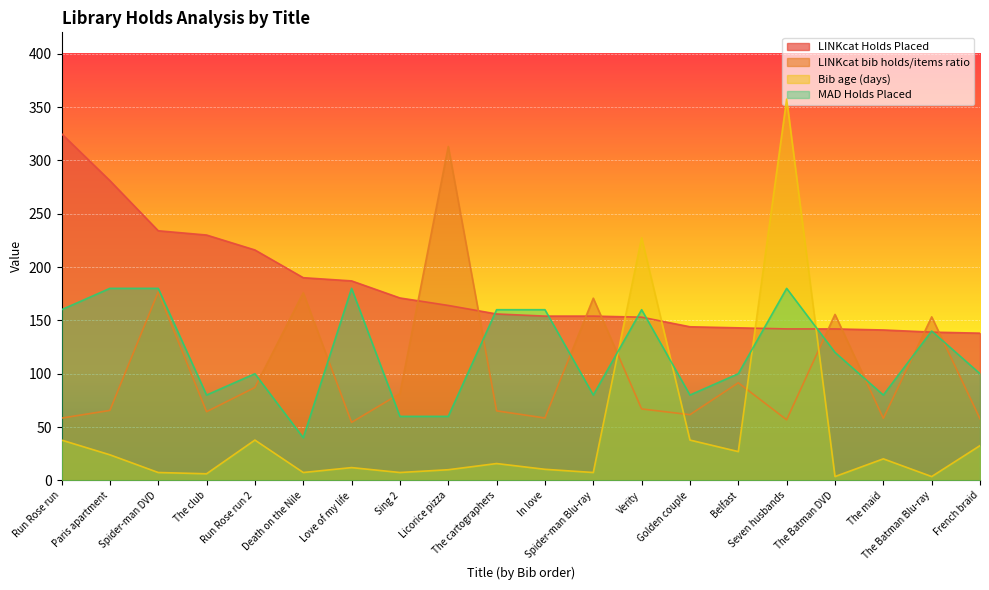

List the labels in order of LINKcat bib holds/items ratio value, largest first.

Licorice pizza, Spider-man DVD, Death on the Nile, Spider-man Blu-ray, The Batman DVD, The Batman Blu-ray, Belfast, Run Rose run 2, Sing 2, Verity, Paris apartment, The cartographers, The club, Golden couple, In love, Run Rose run, The maid, French braid, Seven husbands, Love of my life